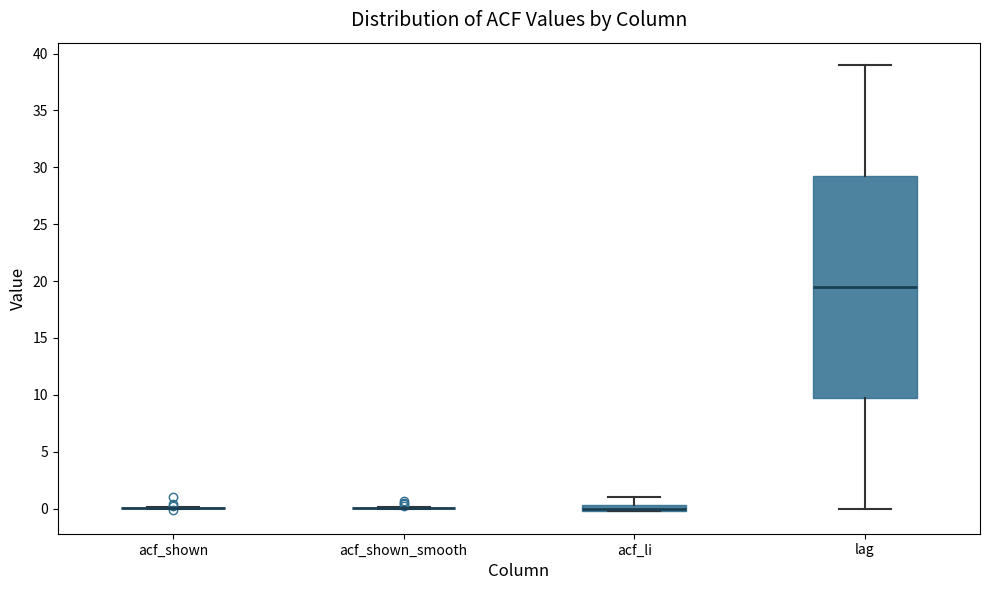

Which box is the tallest, from its lower edge to its upper edge?

lag